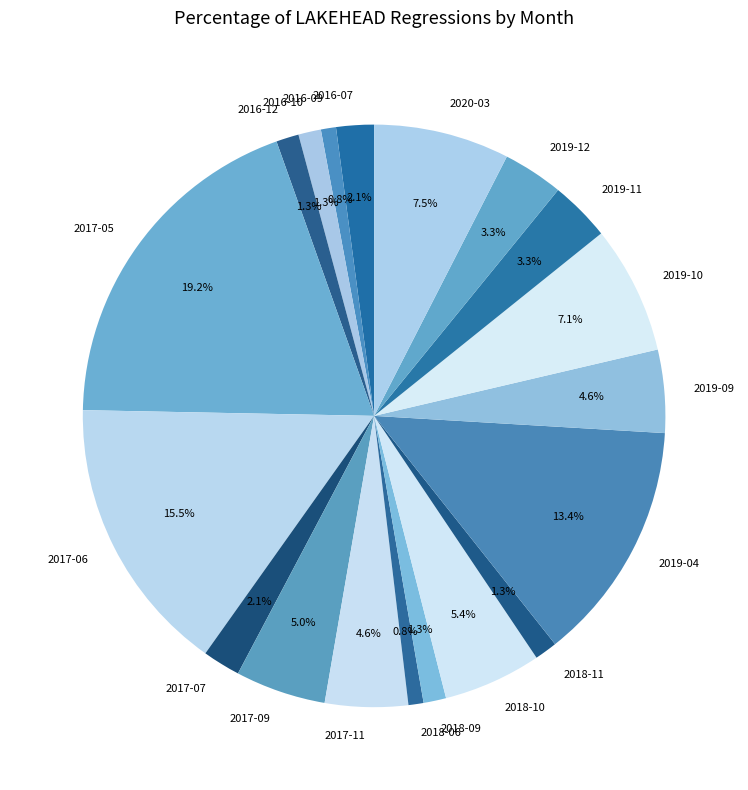

Combined, what portion of the pie is 2019-10 and 2018-06?

7.9%